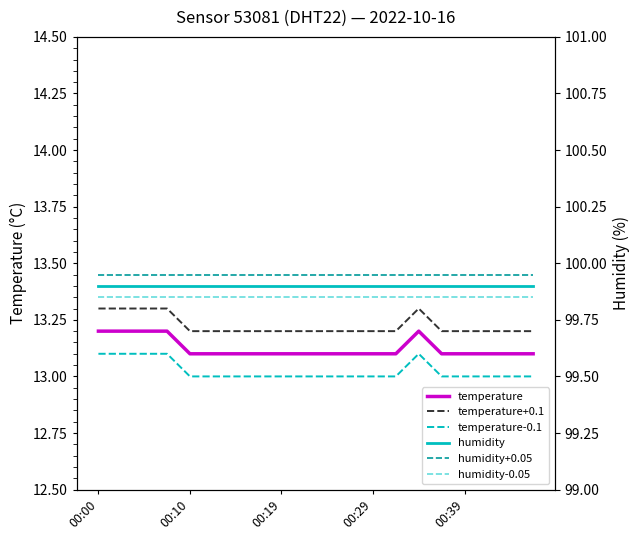

True or false: humidity+0.05 has more than 0 points higher than both neighbors.

False